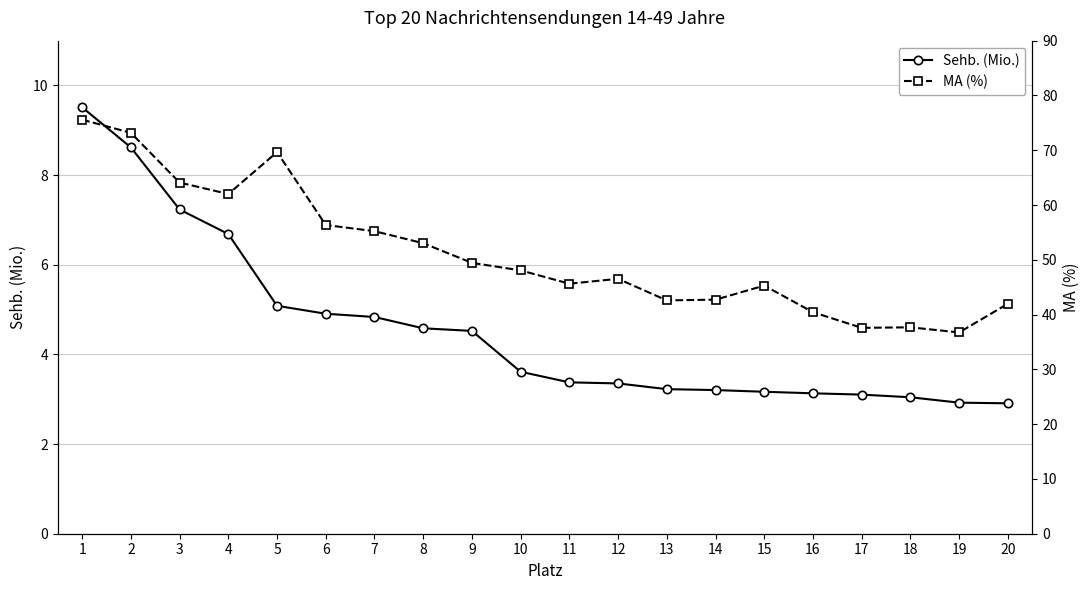

List the series in order of their overall mean, highest first.

MA (%), Sehb. (Mio.)